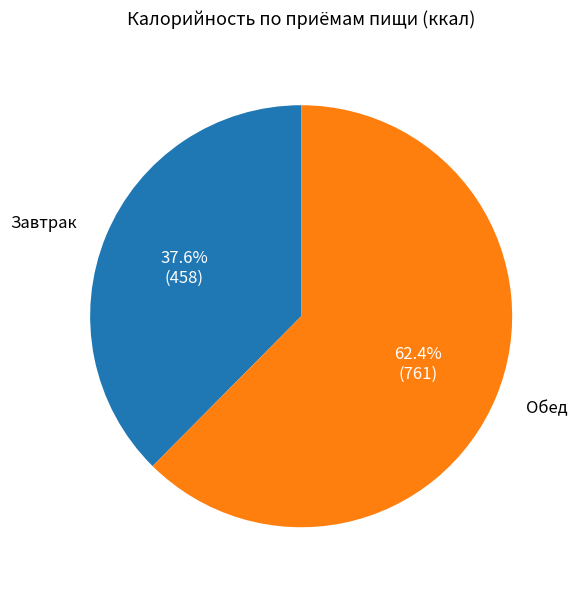

Does any single category account for the majority?

Yes